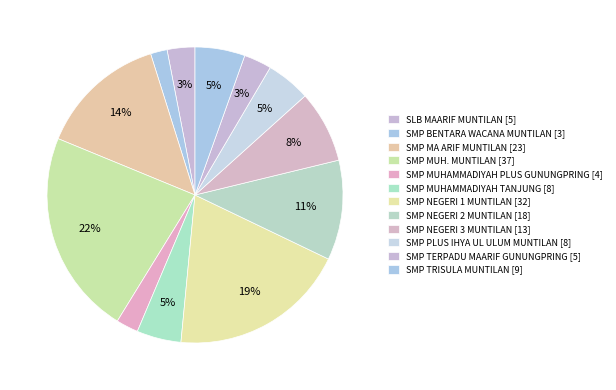

How many segments does this pie chart have?

12